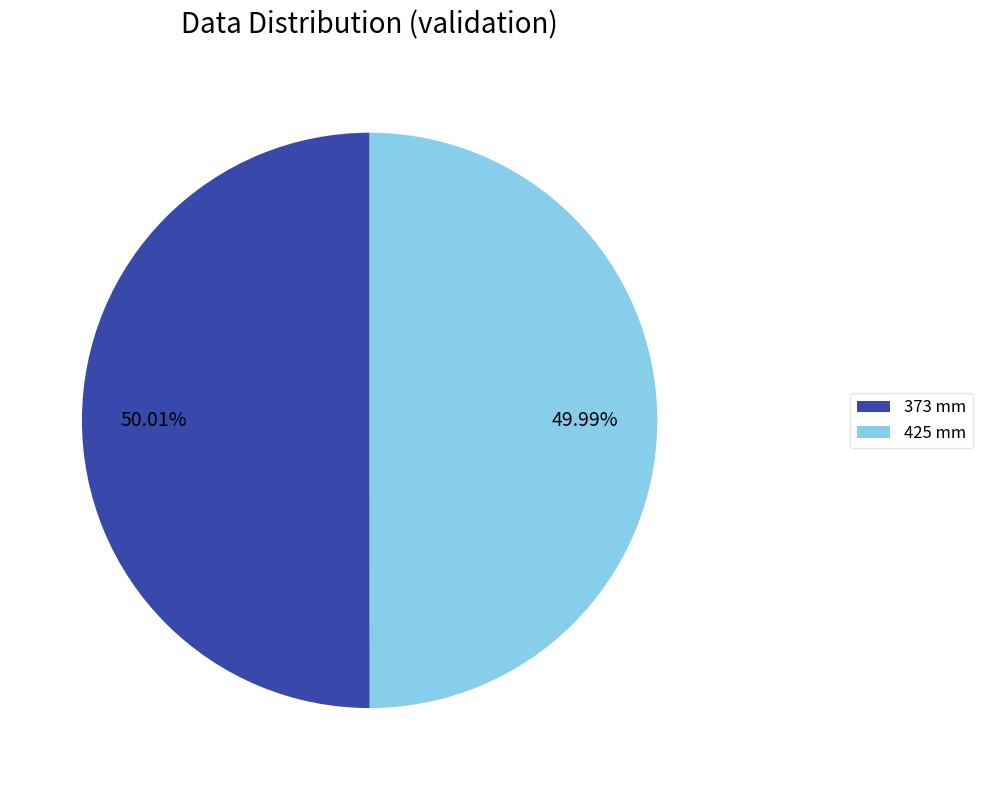

To the nearest percent, what is the average slice percentage?

50%